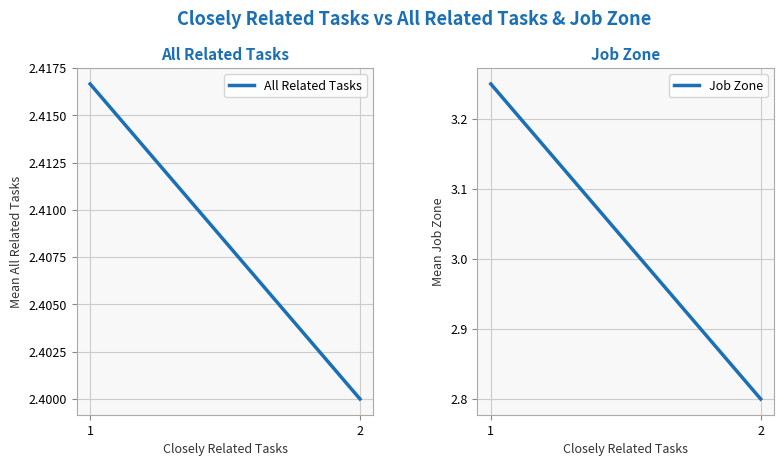

List the labels in order of All Related Tasks value, smallest first.

2, 1